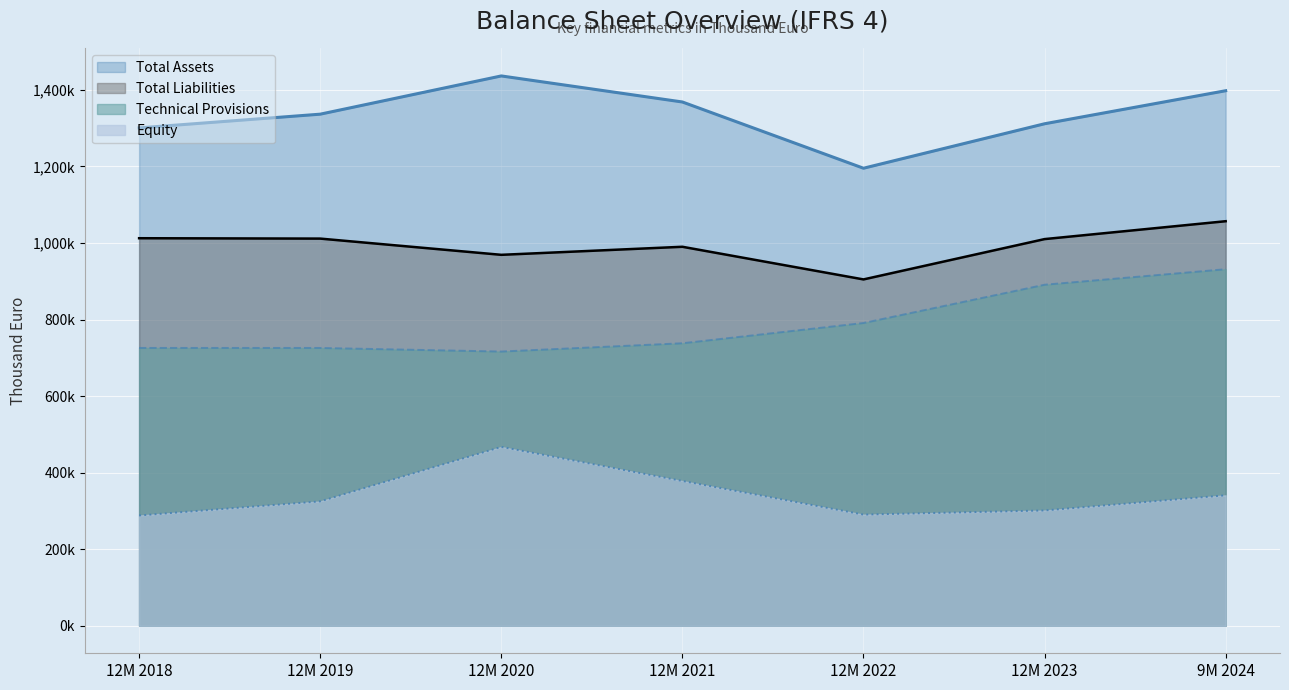

The value of Total Assets at 12M 2020 is 2104364. True or false?

False